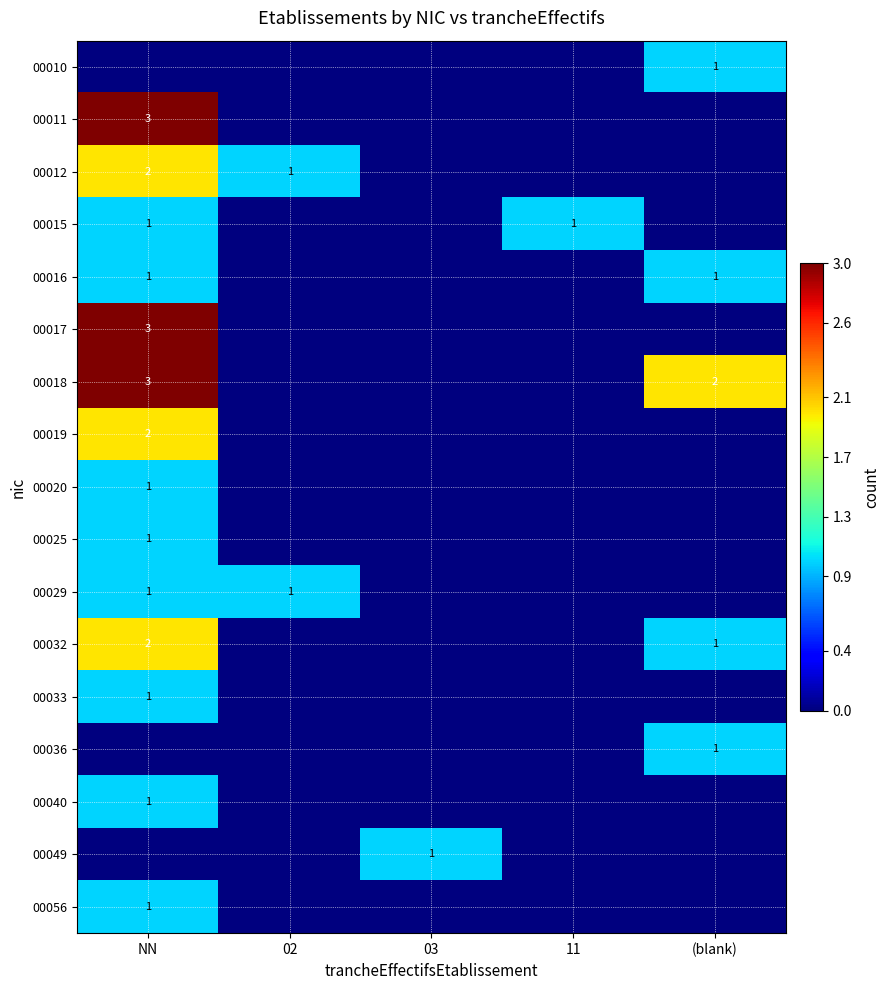

Is it true that 00012 equals 0 at 02?

False